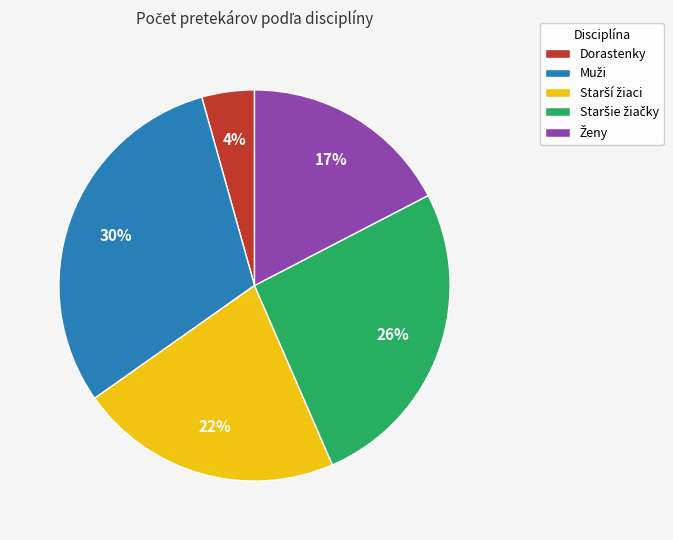

To the nearest percent, what is the difference between the largest and smallest slice percentages?

26%